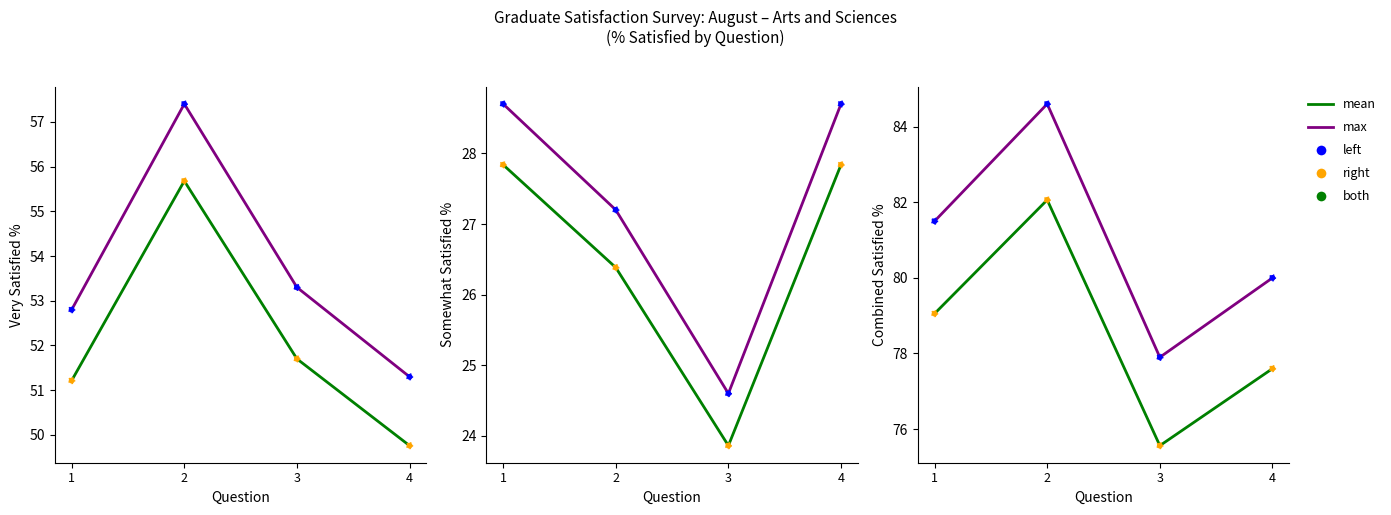

Which series has the largest Y range (max minus min)?

max